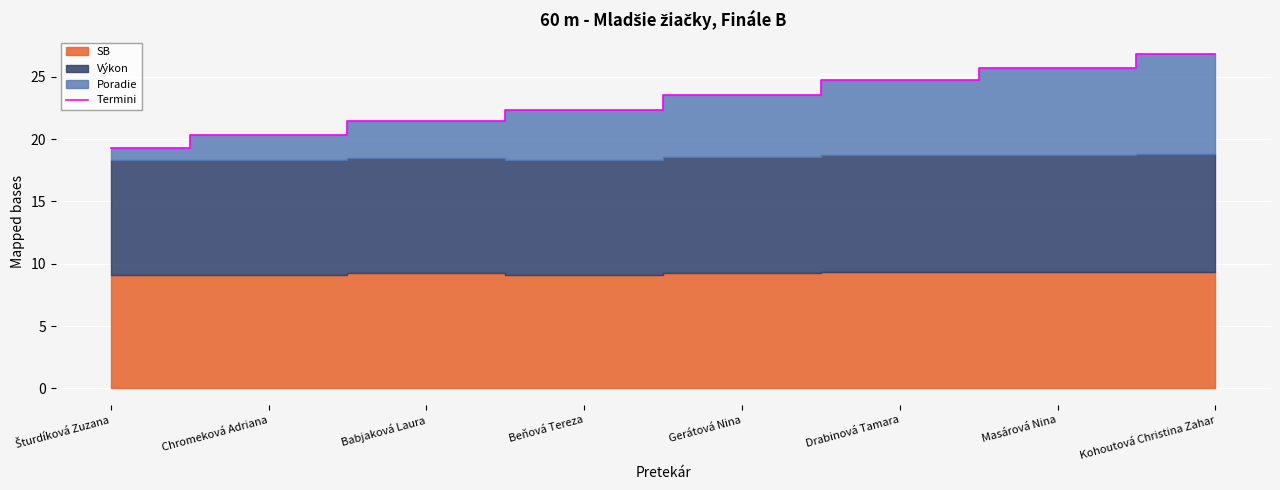

At which category does the chart reach its minimum across all series?

Šturdíková Zuzana